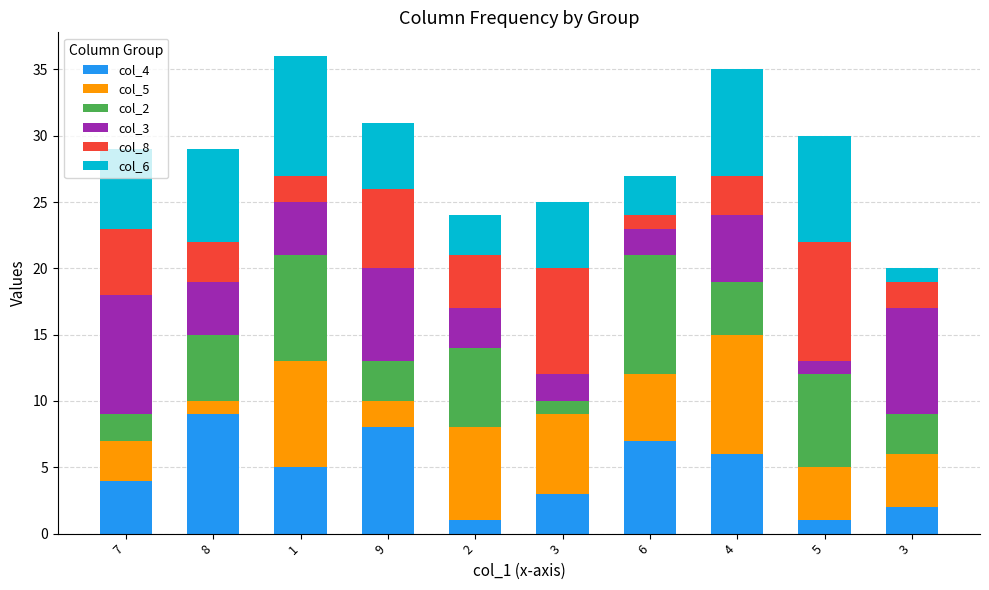

How many data points does each series have?

10